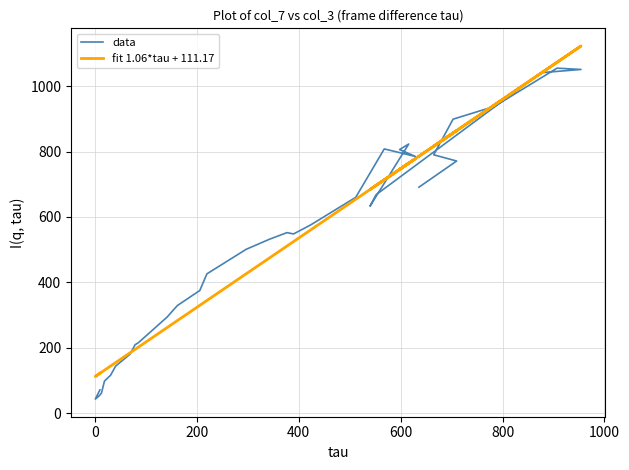

How many times do fit 1.06*tau + 111.17 and data cross each other?

6